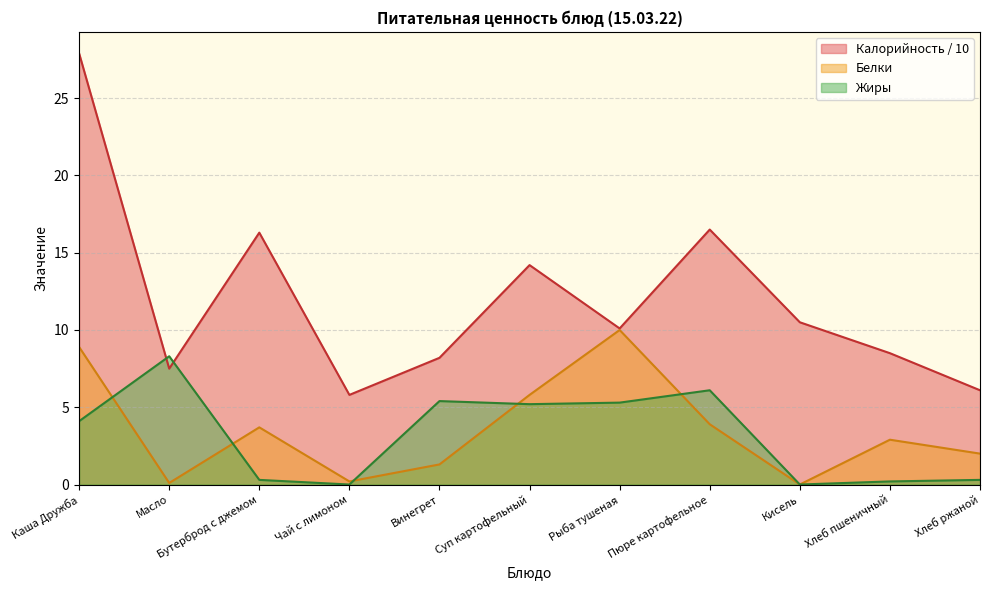

What is the approximate value of Жиры at Каша Дружба?

4.1